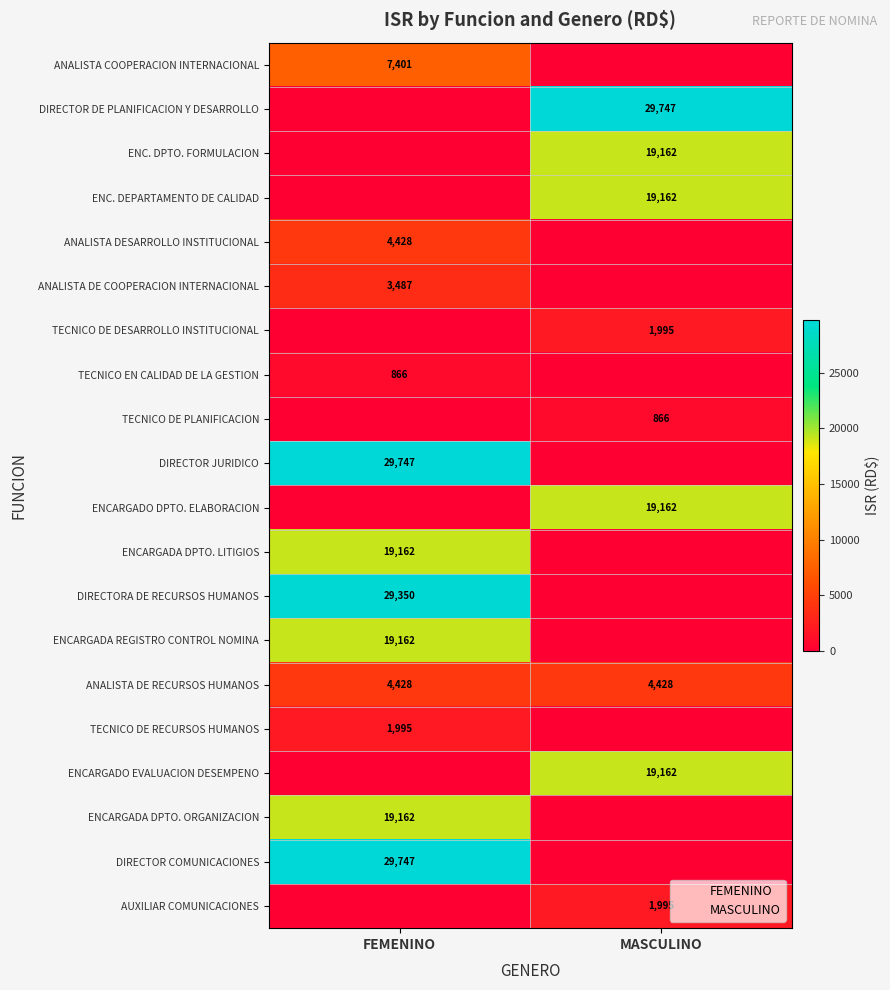

At which label is ENCARGADA DPTO. LITIGIOS closest to 9581?

MASCULINO